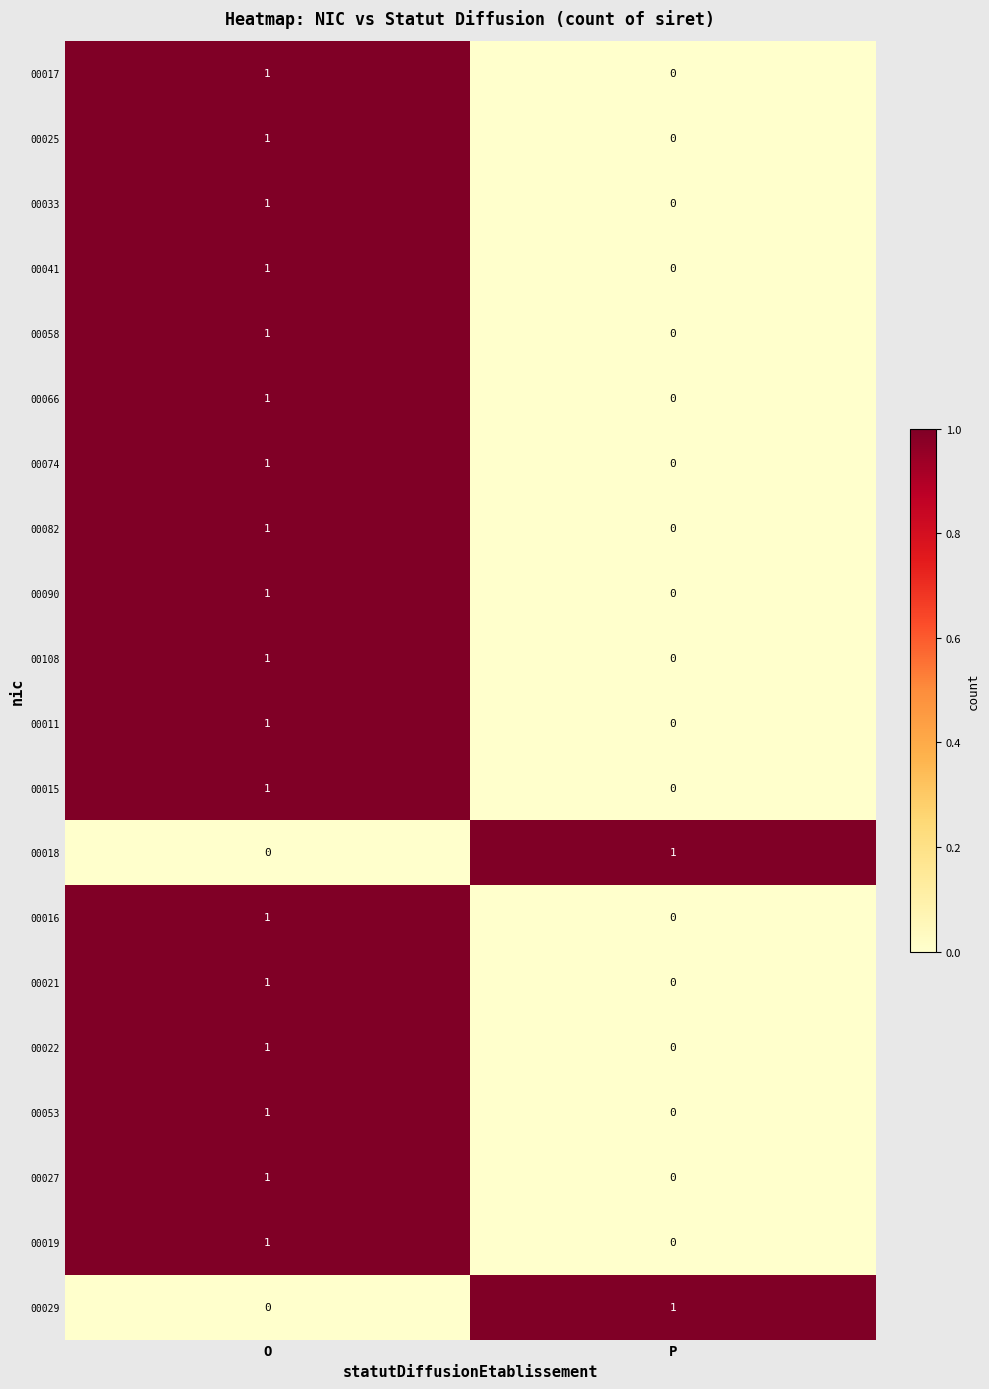

Rank the categories by 00018 value from highest to lowest.

P, O